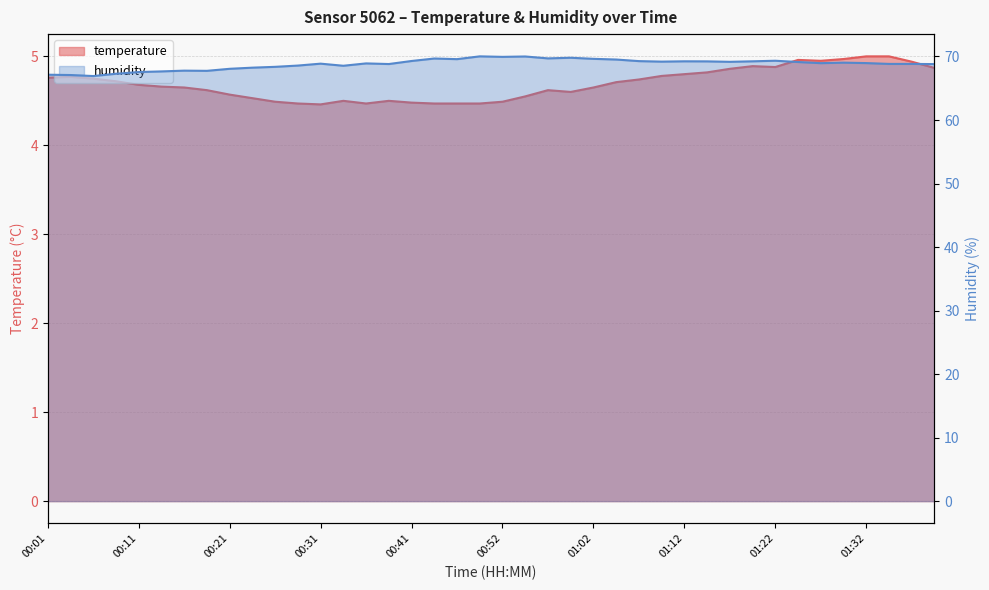

The temperature series shows 7.9 at 01:07. True or false?

False